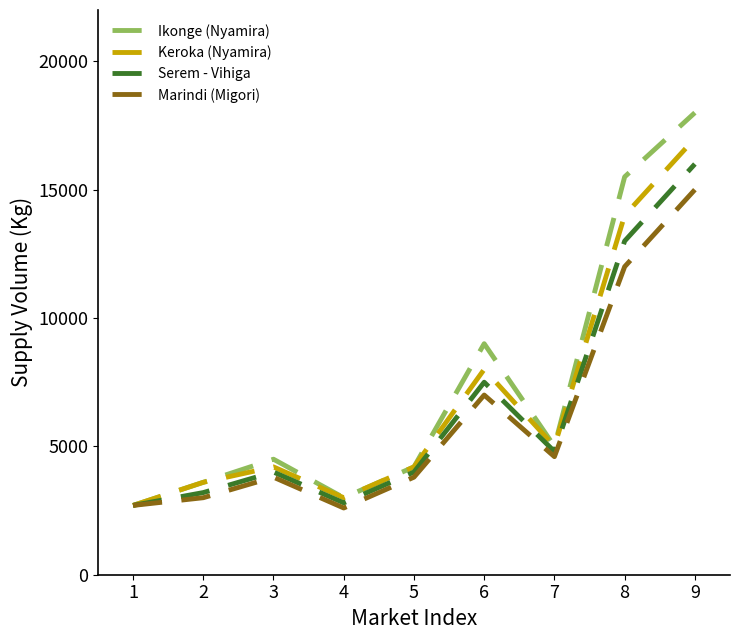

The value of Keroka (Nyamira) at 2 is 3600. True or false?

True